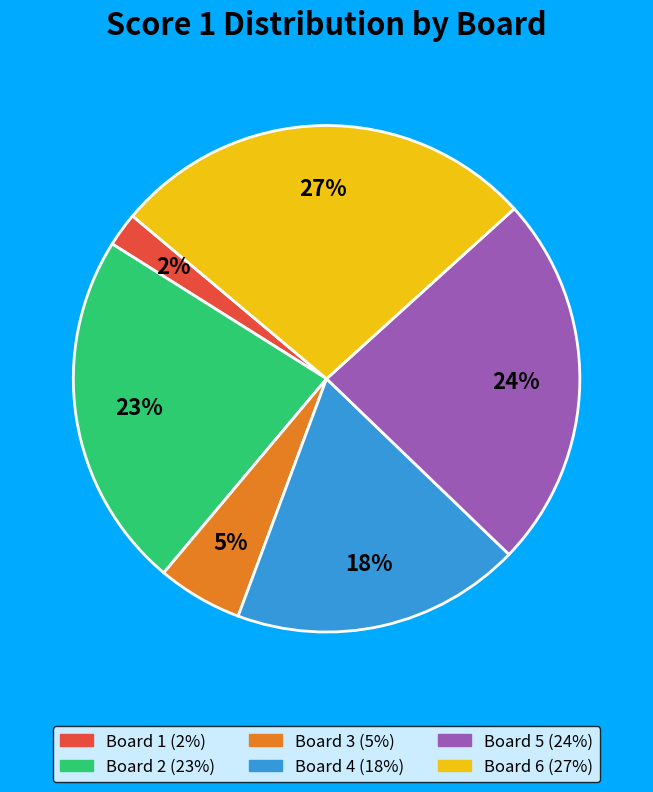

Combined, do Board 2 and Board 5 account for over 50%?

No